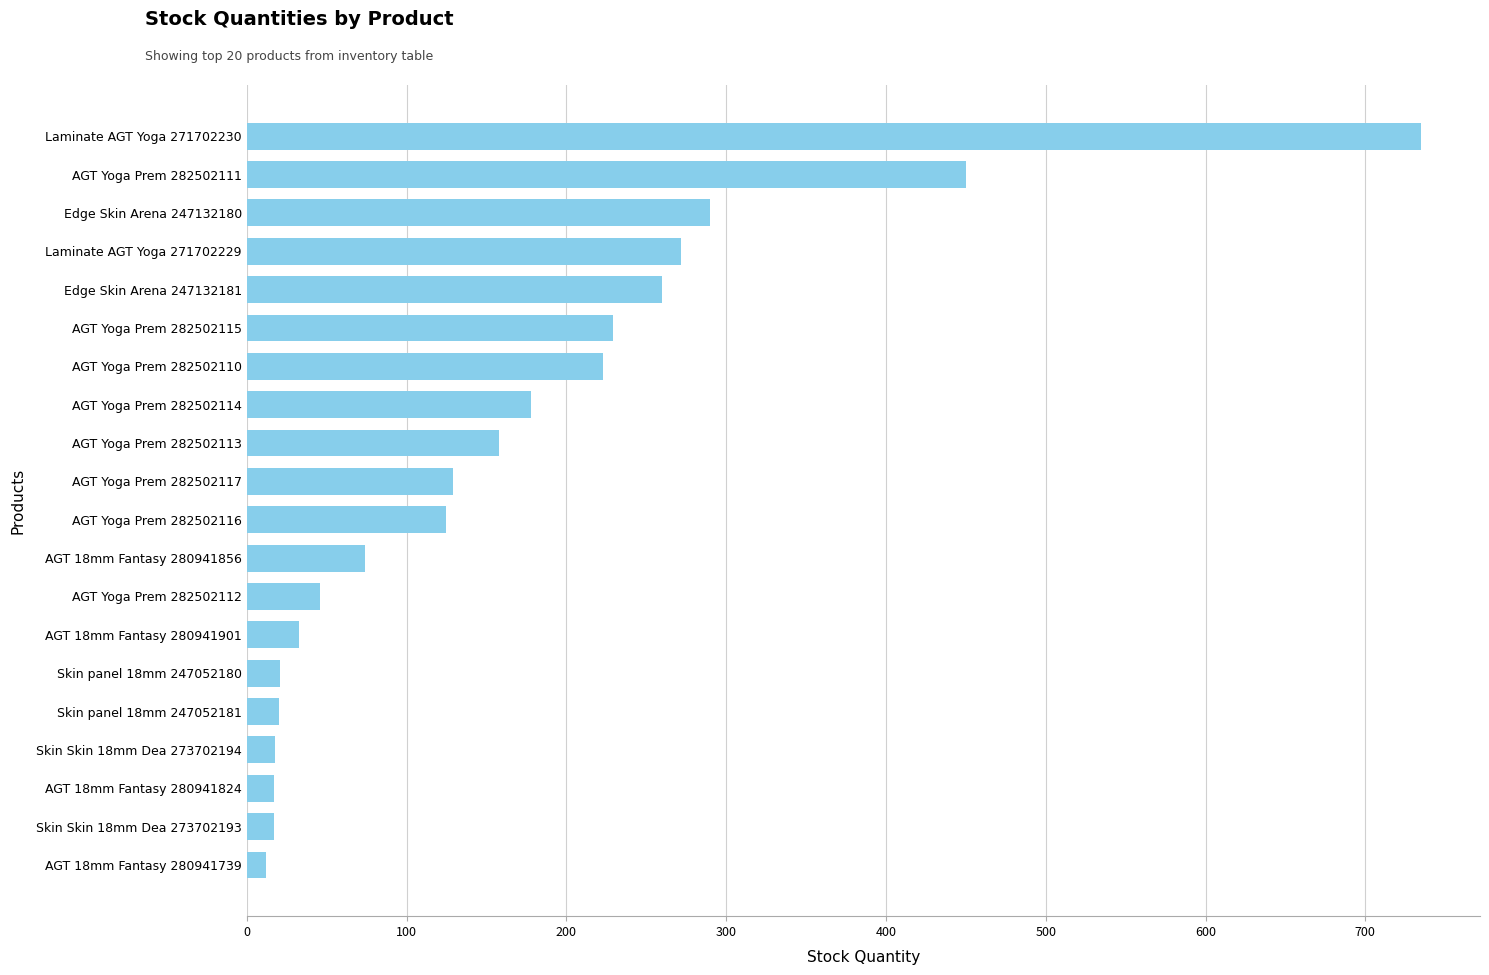

The value at Skin Skin 18mm Dea 273702193 is 17. True or false?

True